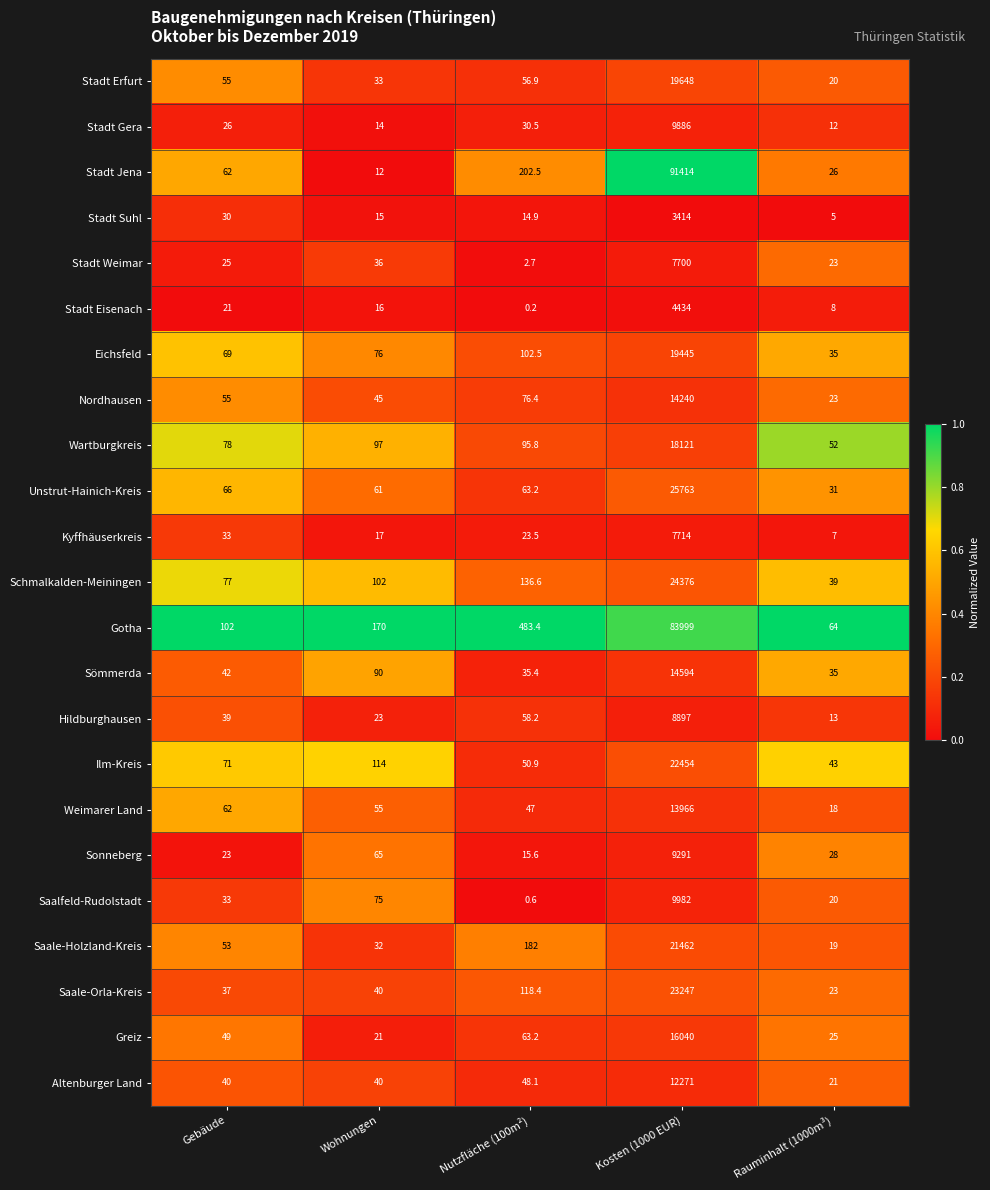

List the series in order of their peak value, lowest first.

Stadt Suhl, Stadt Eisenach, Stadt Weimar, Kyffhäuserkreis, Hildburghausen, Sonneberg, Stadt Gera, Saalfeld-Rudolstadt, Altenburger Land, Weimarer Land, Nordhausen, Sömmerda, Greiz, Wartburgkreis, Eichsfeld, Stadt Erfurt, Saale-Holzland-Kreis, Ilm-Kreis, Saale-Orla-Kreis, Schmalkalden-Meiningen, Unstrut-Hainich-Kreis, Gotha, Stadt Jena